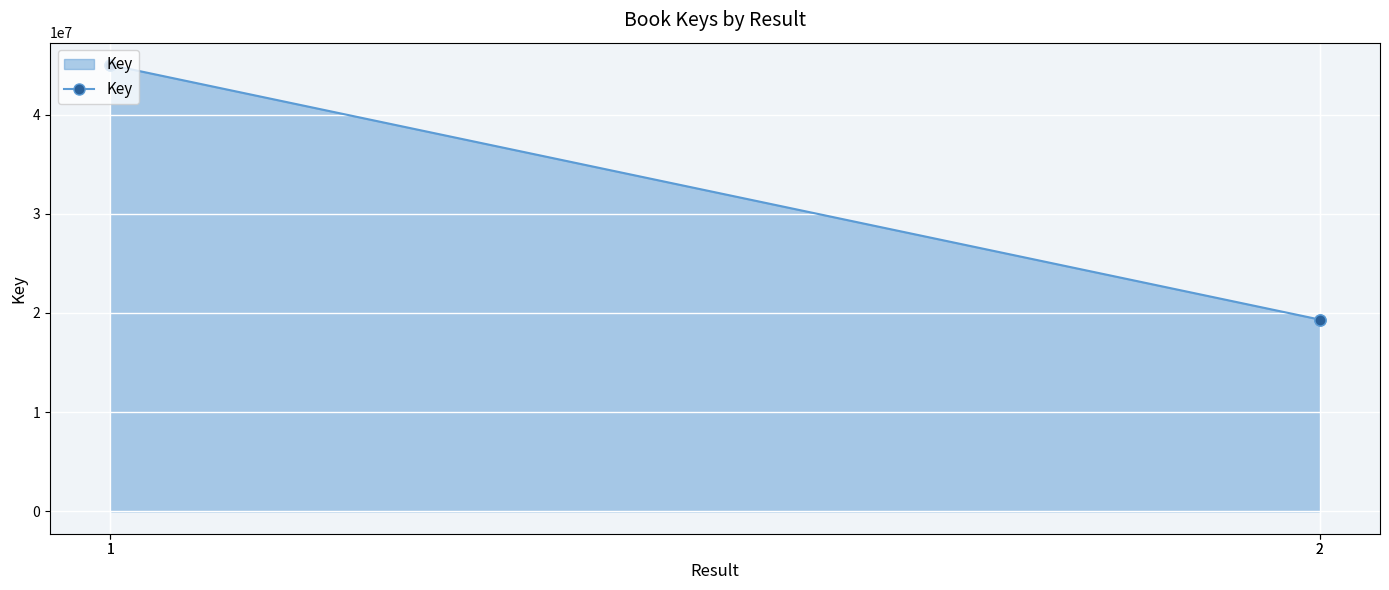

Where is the data nearest to the value 32169935?

2